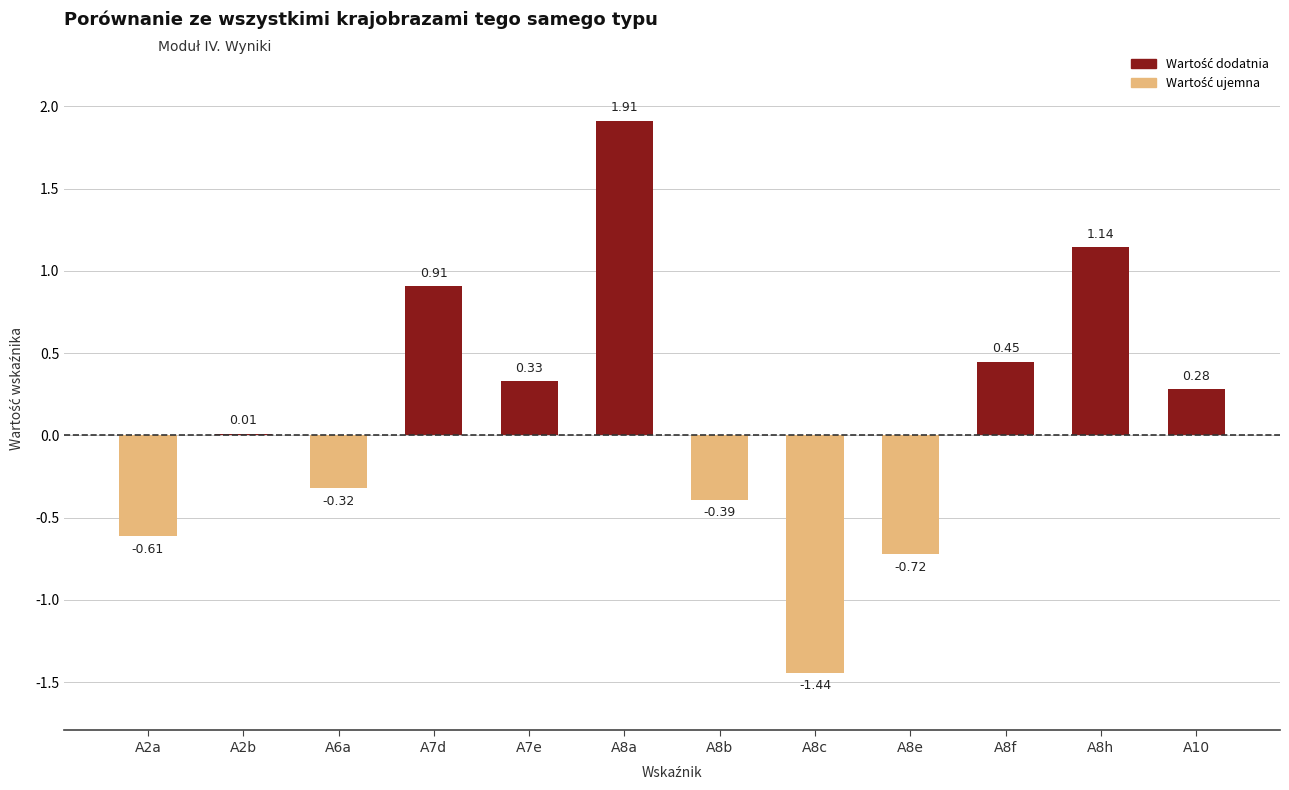

Which has a higher value, A8e or A8b?

A8b